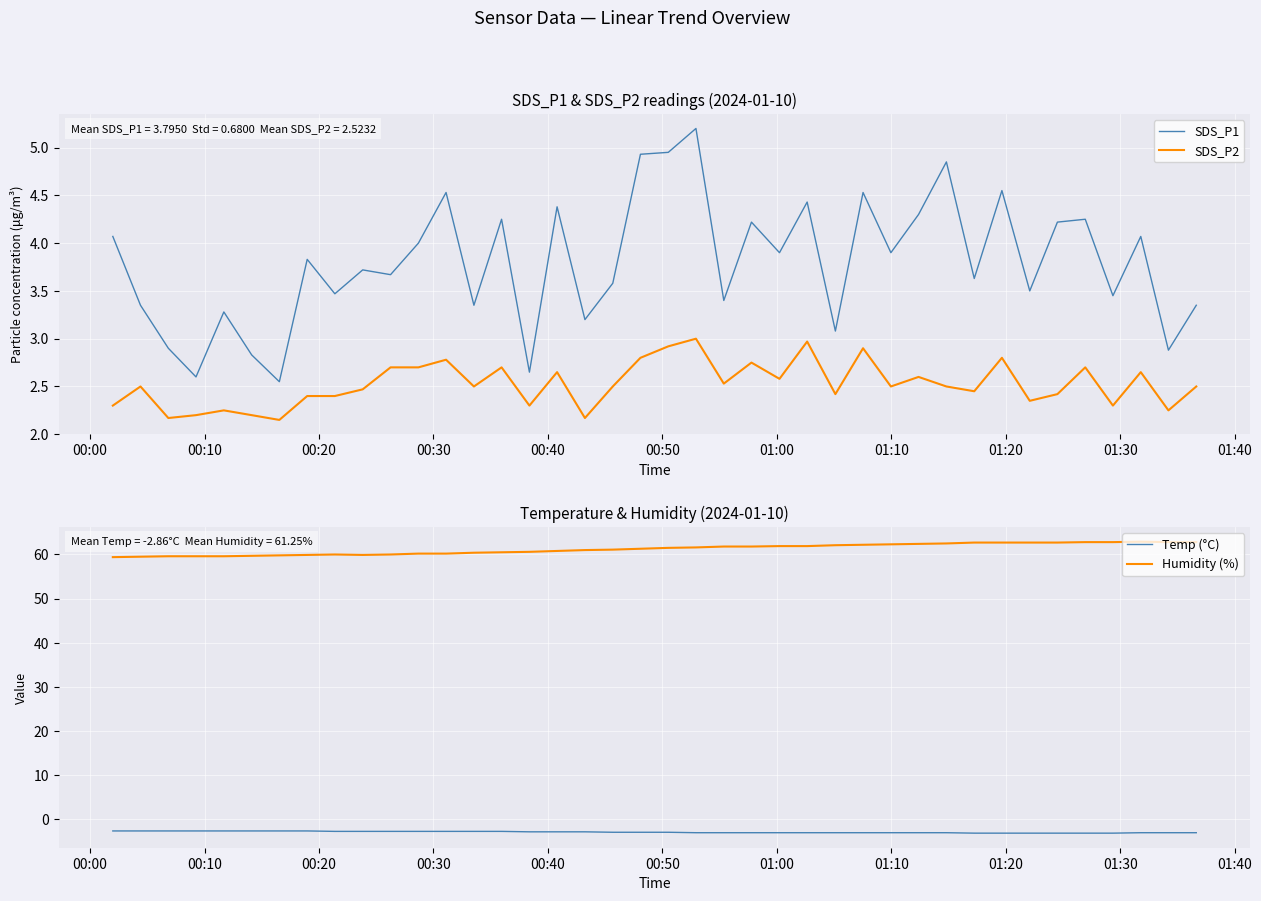

True or false: SDS_P1 and SDS_P2 cross at least once.

False